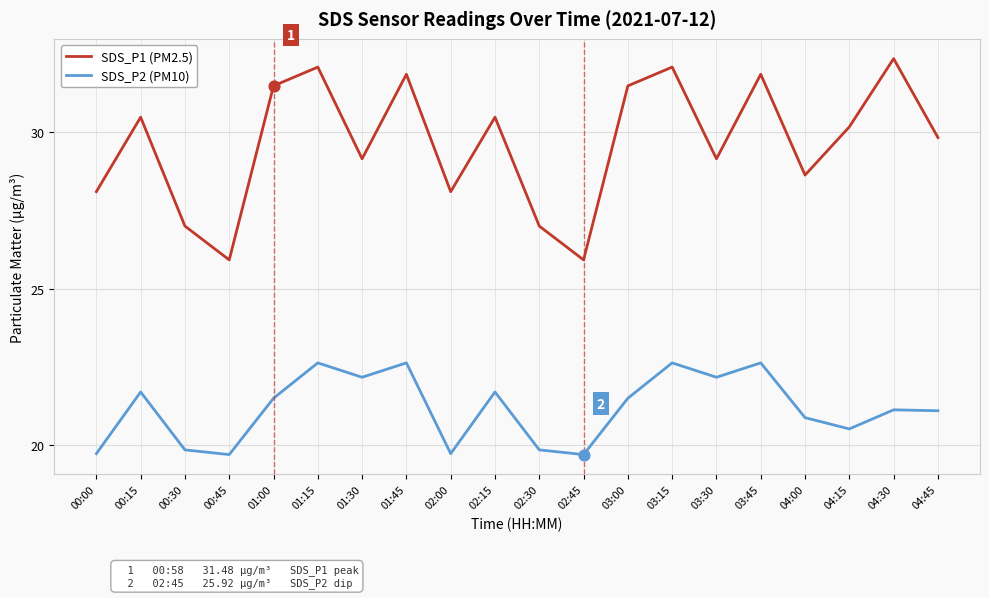

What is the total value across all series at 04:00?

49.5